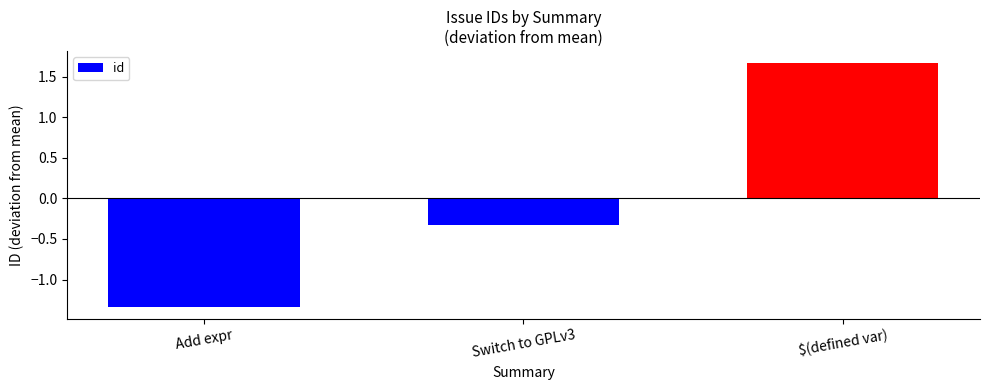

Rank the categories by value from lowest to highest.

Add expr, Switch to GPLv3, $(defined var)